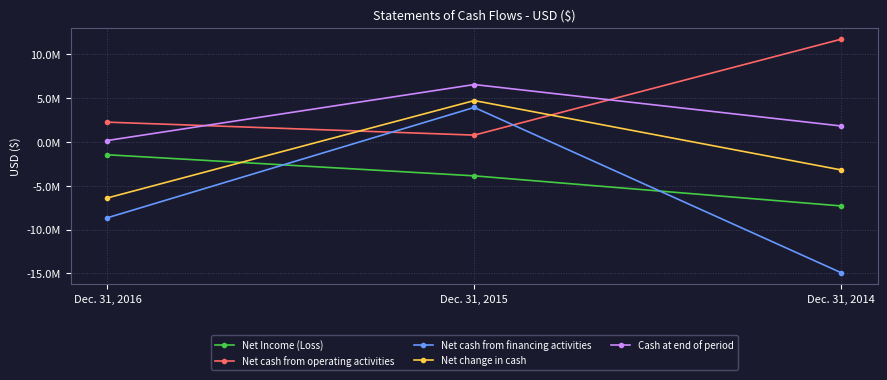

What is the value of the Net change in cash point at the 3rd from the left?

-3191198